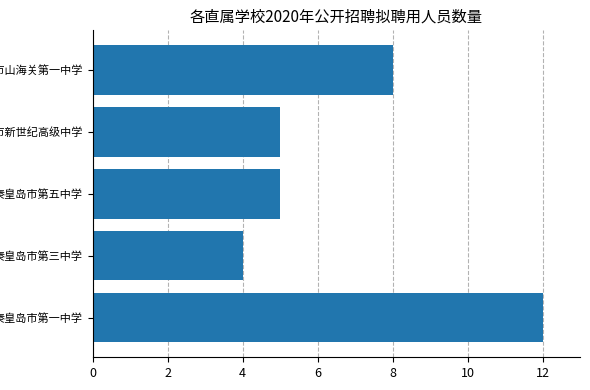

True or false: the data shows 8 at 秦皇岛市第五中学.

False